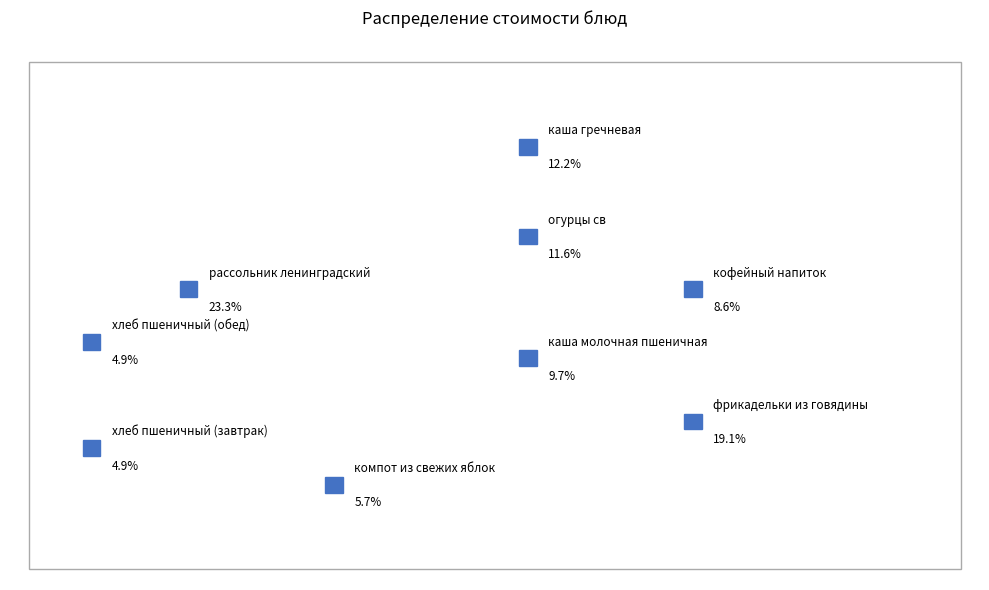

What portion of the pie excludes рассольник ленинградский?

76.7%